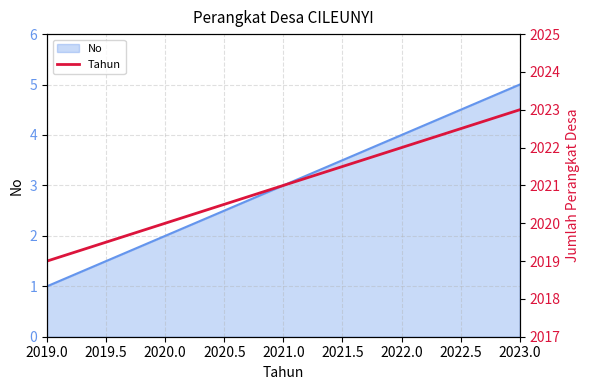

Reading left to right, list all the values displayed in this chart.

2019	2020	2021	2022	2023